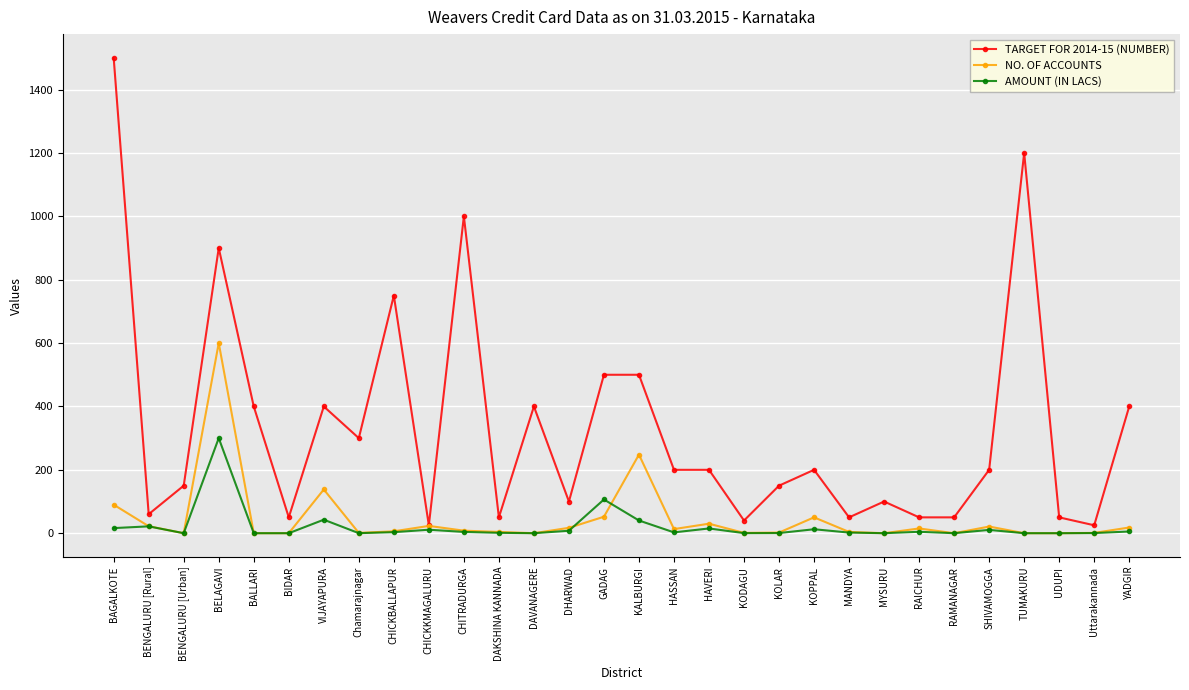

At which label is NO. OF ACCOUNTS closest to 300?

KALBURGI